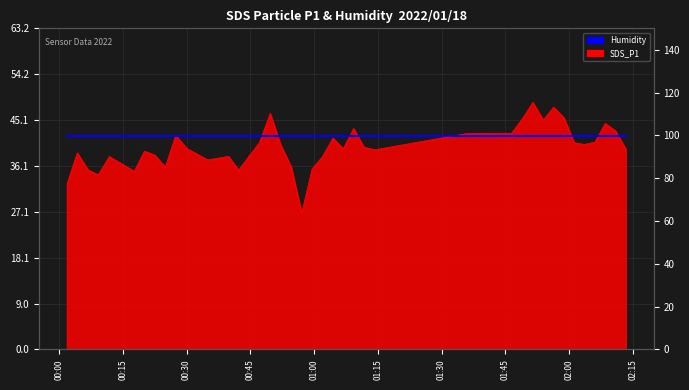

Approximately how many times larger is the value at 2022/01/18 01:58:48 compared to 2022/01/18 01:36:02?

1.1